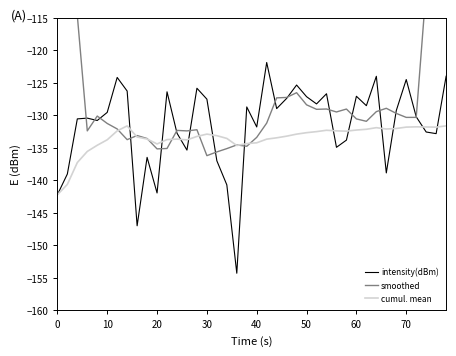

How many data points in intensity(dBm) are less than -129?

22